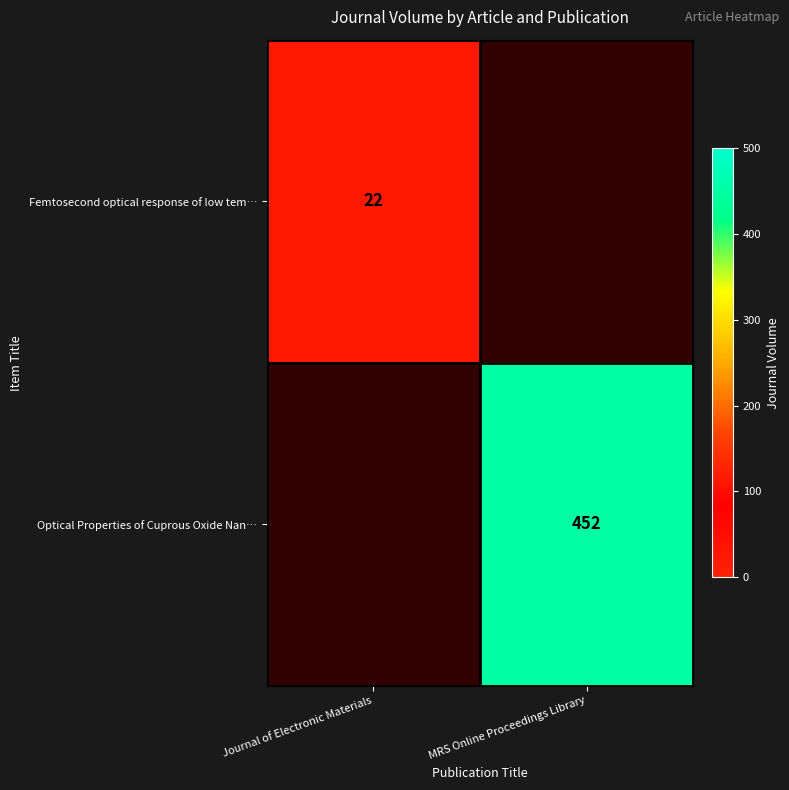

Where is Femtosecond optical response of low tem… nearest to the value 22?

Journal of Electronic Materials